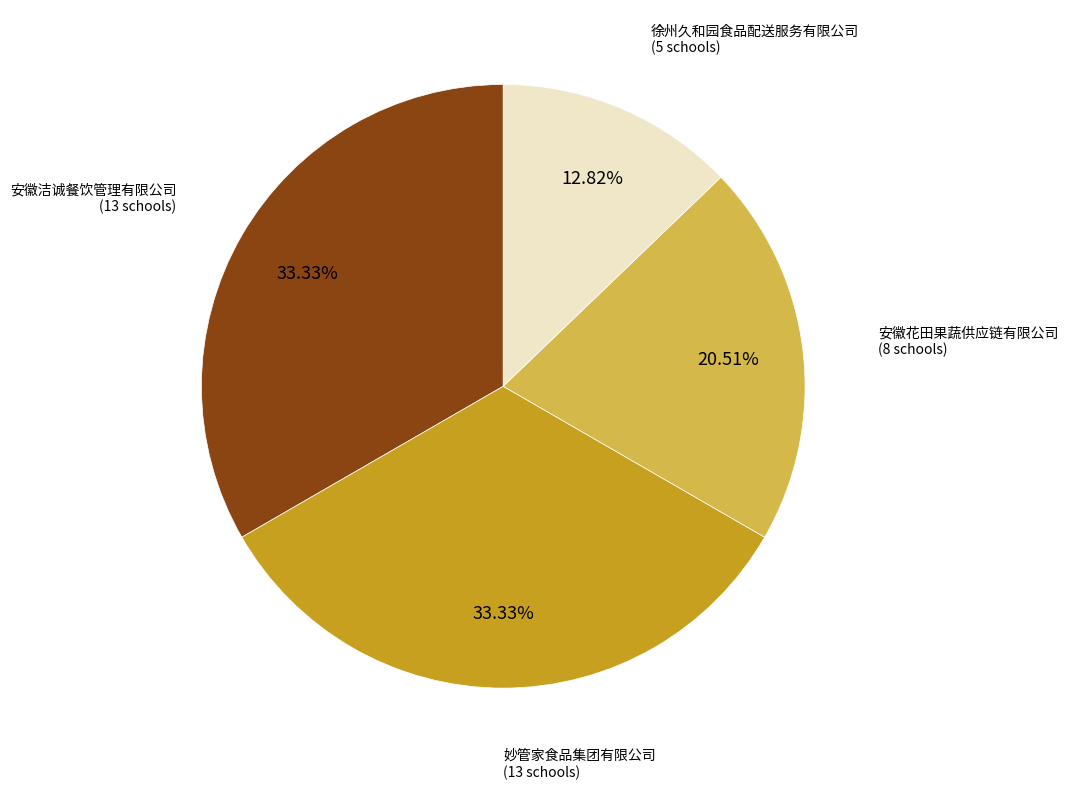

To the nearest percent, what percentage of the pie is 安徽洁诚餐饮管理有限公司?

33%